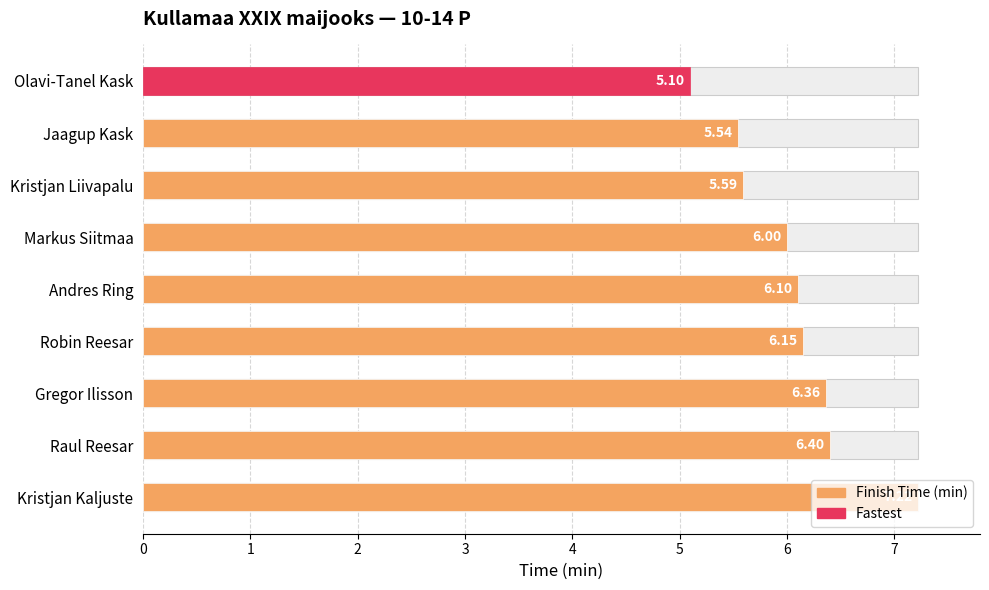

Rank the categories by value from lowest to highest.

Olavi-Tanel Kask, Jaagup Kask, Kristjan Liivapalu, Markus Siitmaa, Andres Ring, Robin Reesar, Gregor Ilisson, Raul Reesar, Kristjan Kaljuste